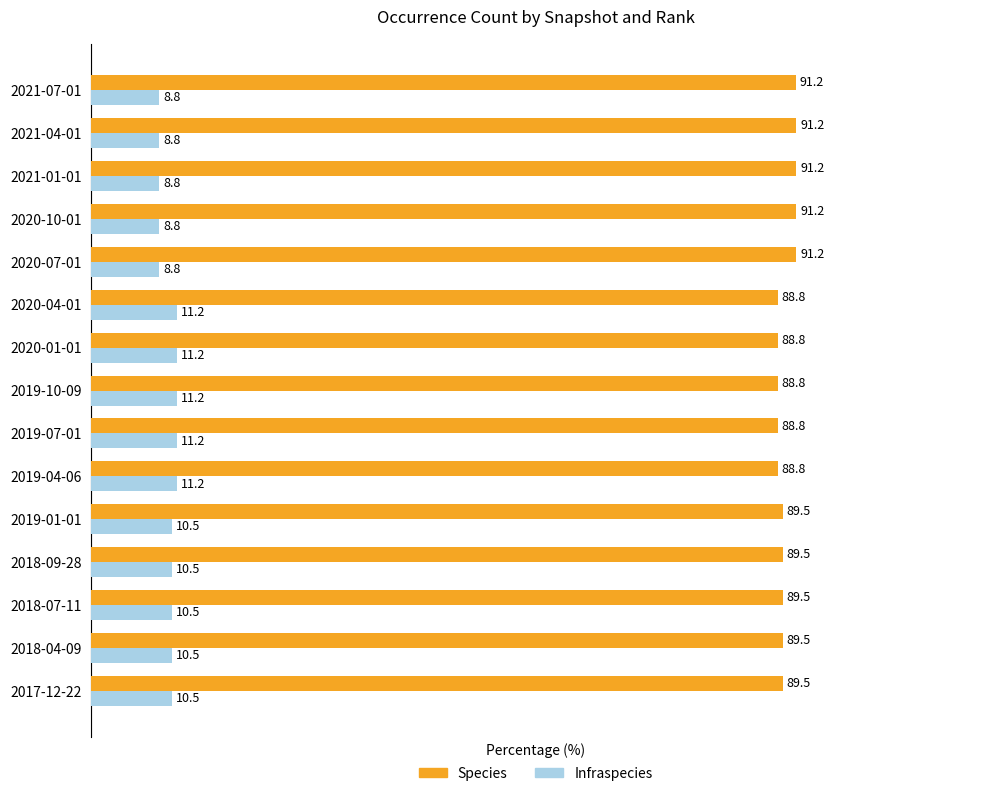

Rank the series by their average value, from lowest to highest.

Infraspecies, Species